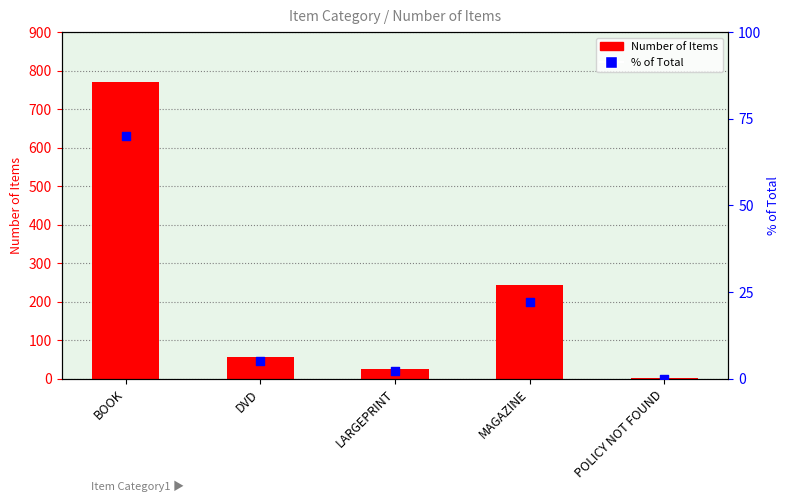

Is the value of % of Total at POLICY NOT FOUND greater than the value of Number of Items at MAGAZINE?

No